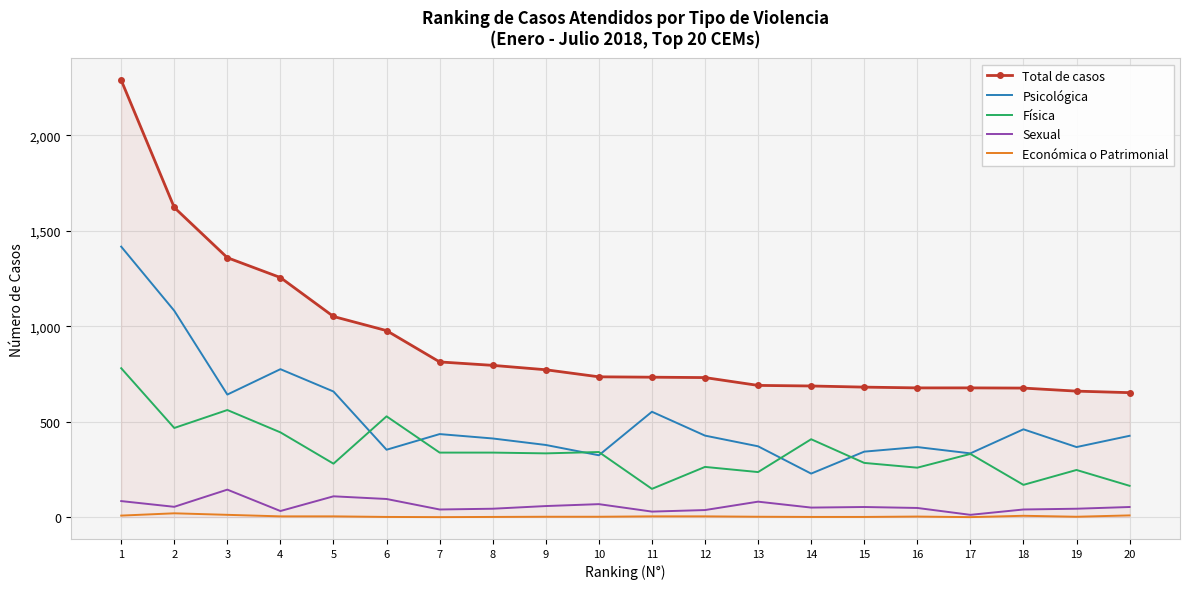

Which series has the largest range (max minus min)?

Total de casos